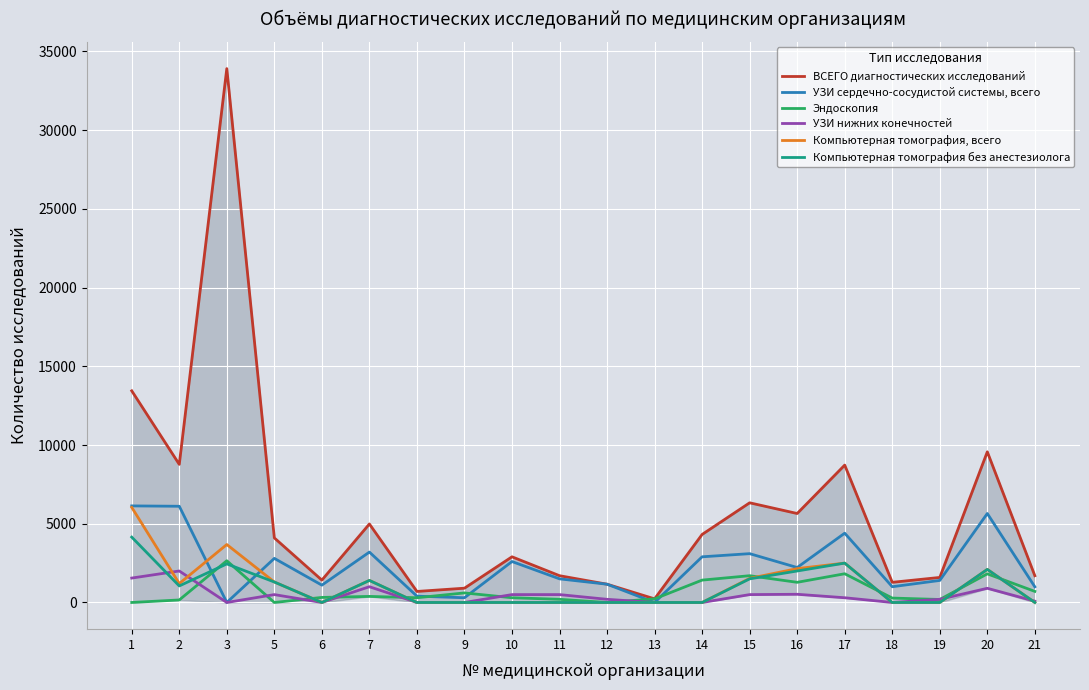

What is the difference between the maximum and minimum values in the УЗИ сердечно-сосудистой системы, всего series?

6133